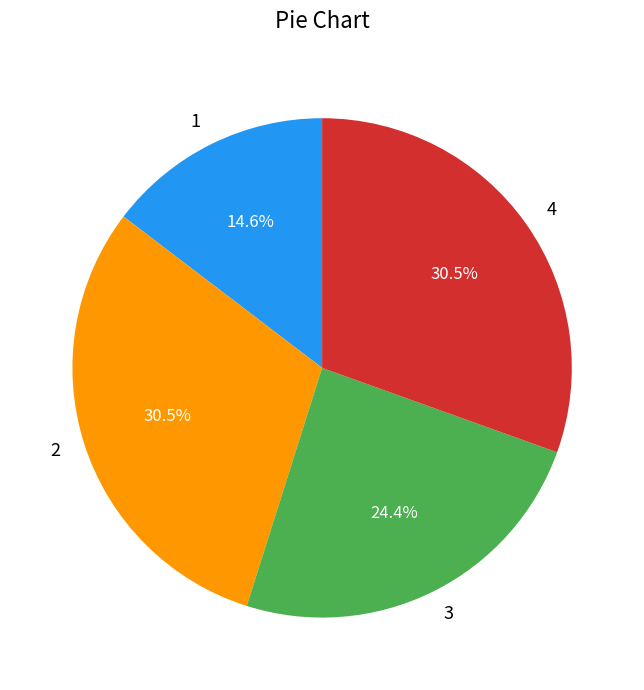

Approximately how many times larger is the value at 2 compared to 4?

1.0